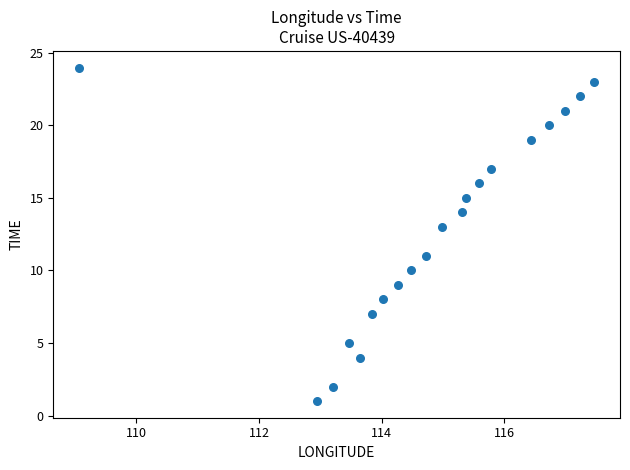

What is the range of Y values (max minus min)?

23.0